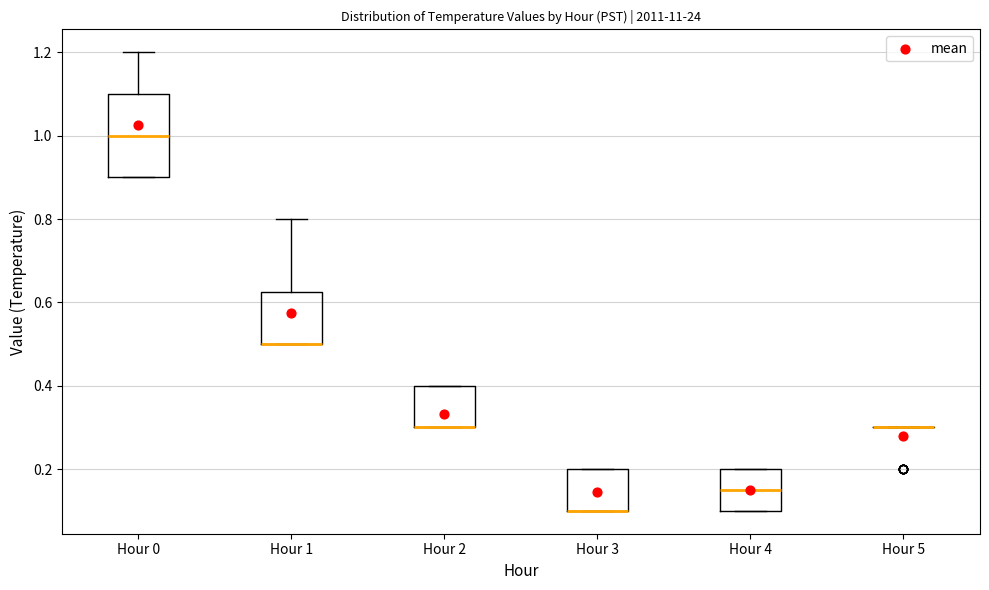

Reading left to right, transcribe this box plot: for each box, give where its median line is, the range the box spans, and where its two whiskers end, as read against the y-axis. The values are not printed on the chart, so give them approximately, as read against the axis.

Hour 0: median 1.00, box 0.90 to 1.10, whiskers 0.90 to 1.20
Hour 1: median 0.50 (drawn on the box's lower edge), box 0.50 to 0.62, whiskers 0.50 to 0.80
Hour 2: median 0.30 (drawn on the box's lower edge), box 0.30 to 0.40, whiskers 0.30 to 0.40
Hour 3: median 0.10 (drawn on the box's lower edge), box 0.10 to 0.20, whiskers 0.10 to 0.20
Hour 4: median 0.16, box 0.10 to 0.20, whiskers 0.10 to 0.20
Hour 5: box collapsed to a line at 0.30, whiskers 0.30 to 0.30